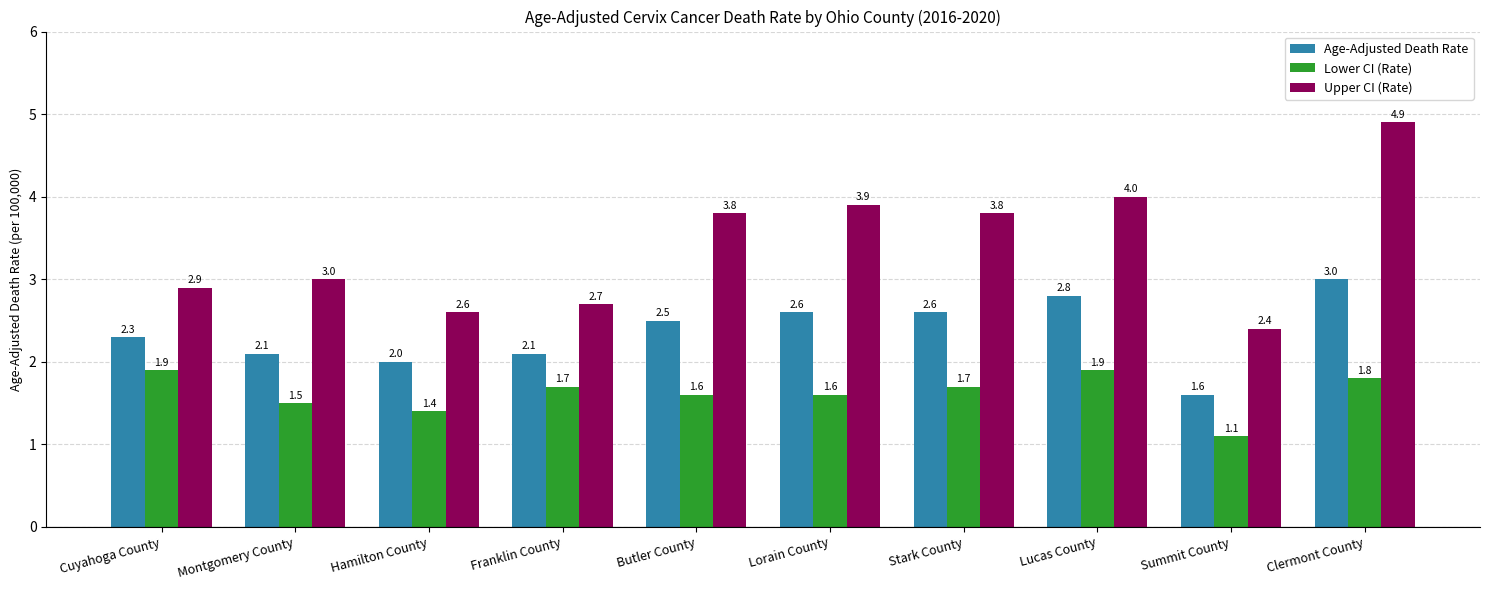

True or false: Age-Adjusted Death Rate has a value of 1.4 at Cuyahoga County.

False